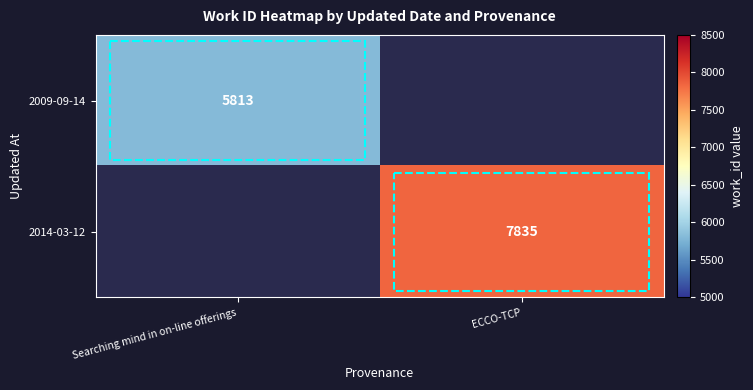

How many data points does each series have?

2